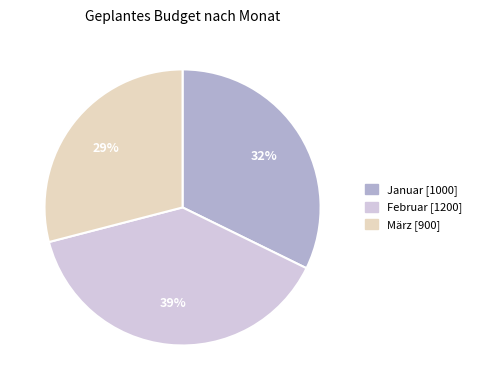

Do Februar and Januar together represent more than half of the pie?

Yes